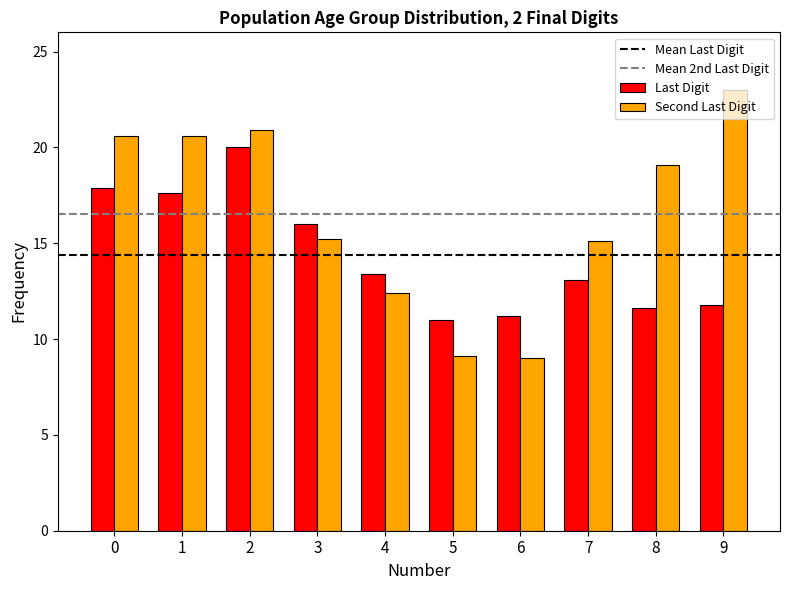

Is the value of Second Last Digit at 2 greater than the value of Last Digit at 2?

Yes